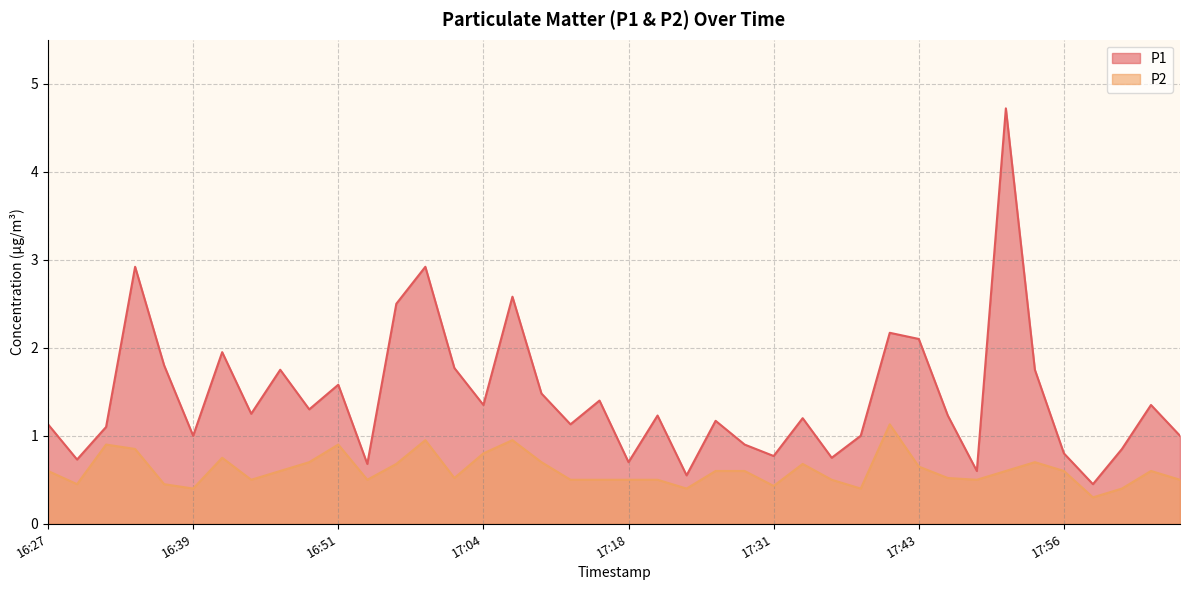

What is the maximum value for P2?

1.1